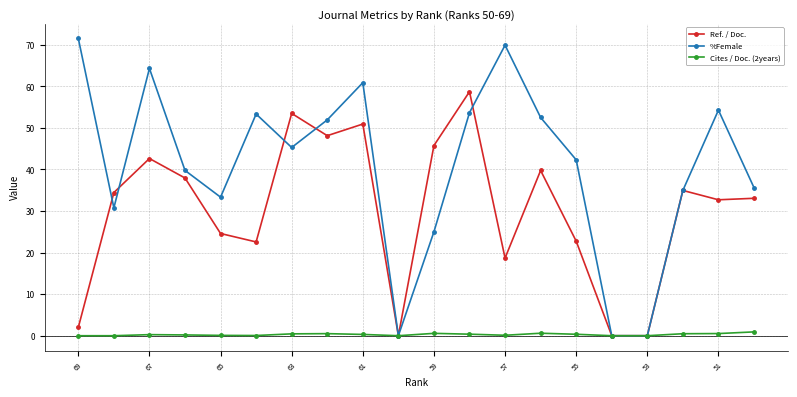

What is the total value across all series at 51?

87.5